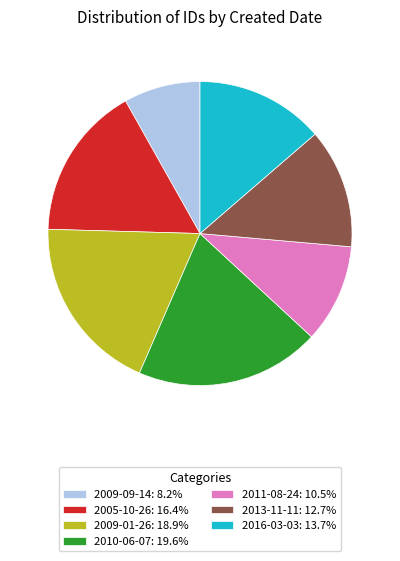

Do 2013-11-11: 12.7% and 2009-01-26: 18.9% together represent more than half of the pie?

No